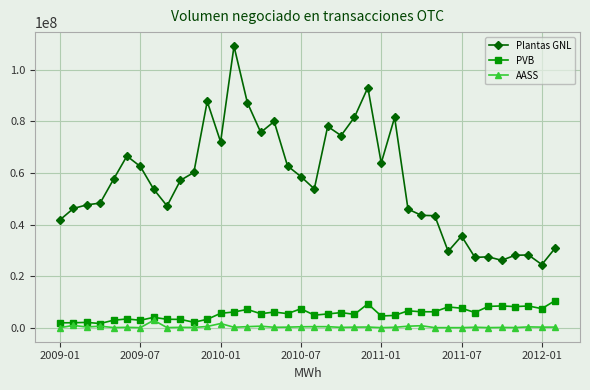

True or false: PVB has more than 2 points higher than both neighbors.

True